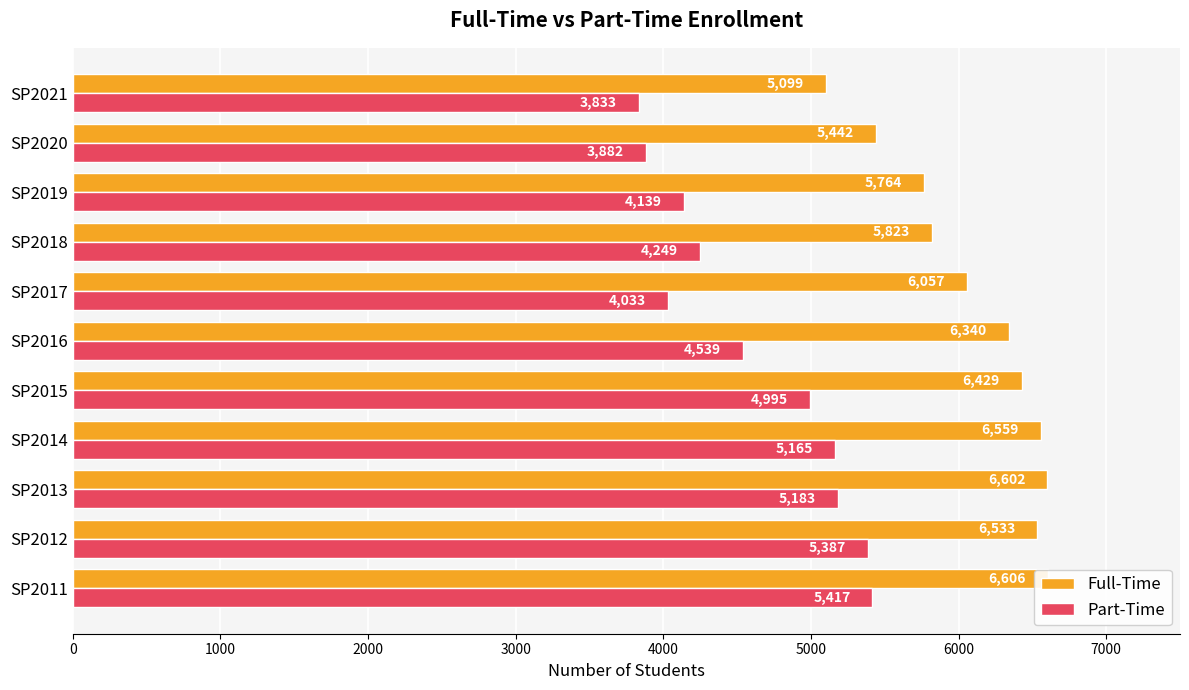

Which series has the largest total across all categories?

Full-Time